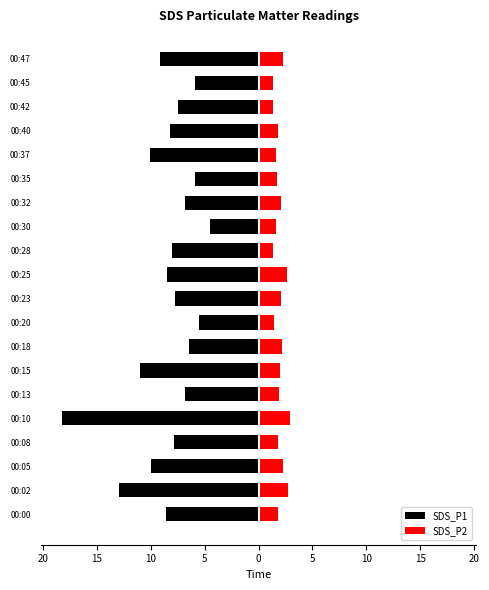

What is the difference between the maximum and minimum values in the SDS_P2 series?

1.6